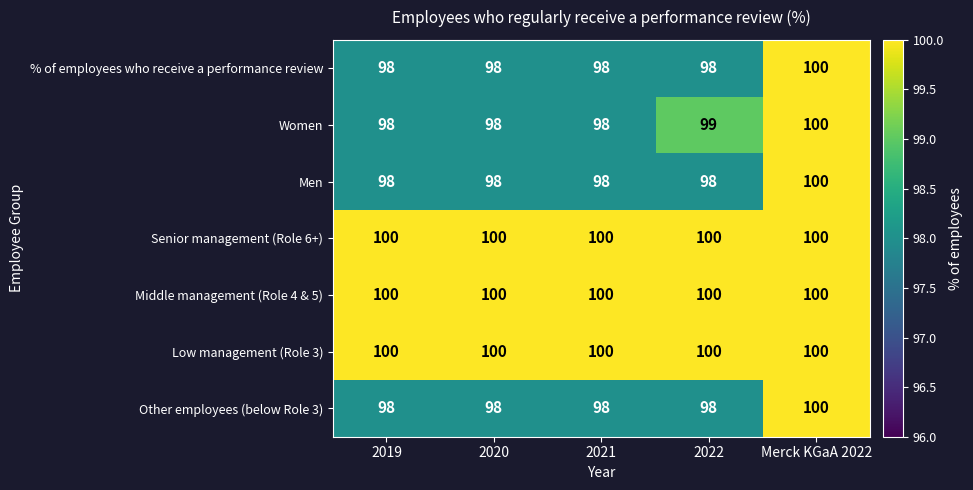

How many data points does each series have?

5